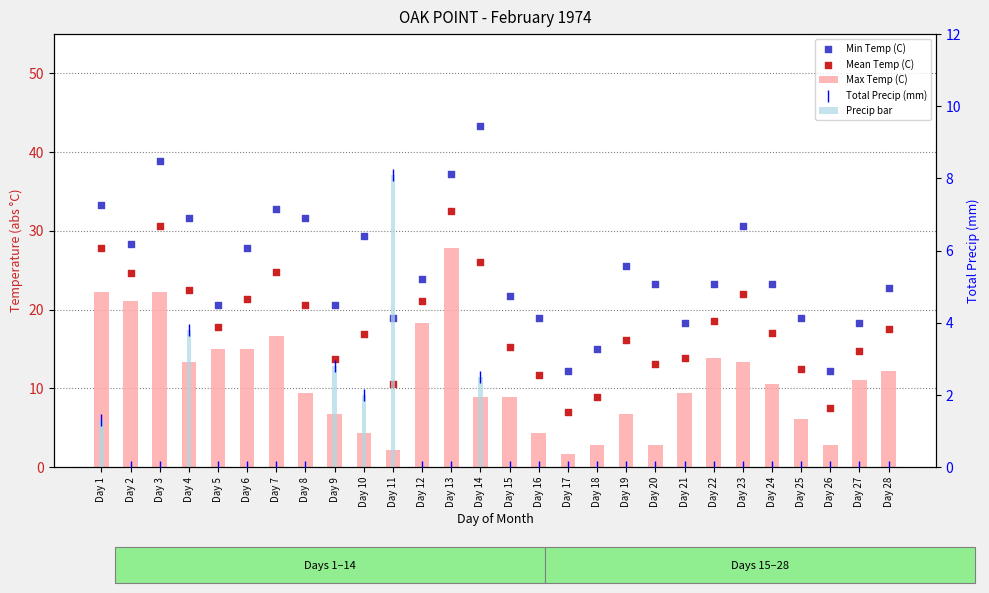

What are all the series names shown in the legend?

Max Temp (C), Min Temp (C), Mean Temp (C), Total Precip (mm), Precip bar